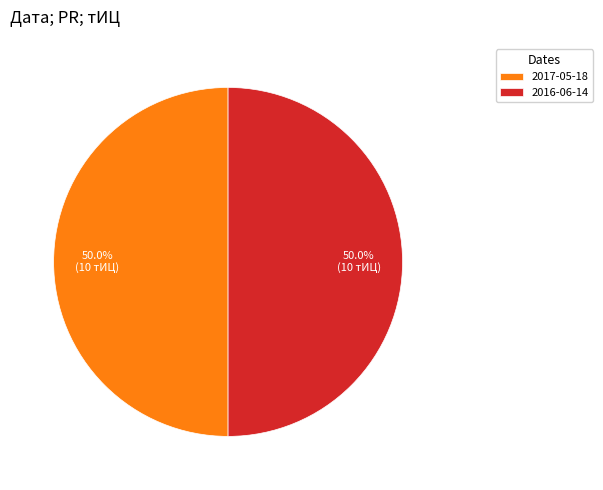

Approximately how many times larger is the value at 2017-05-18 compared to 2016-06-14?

1.0